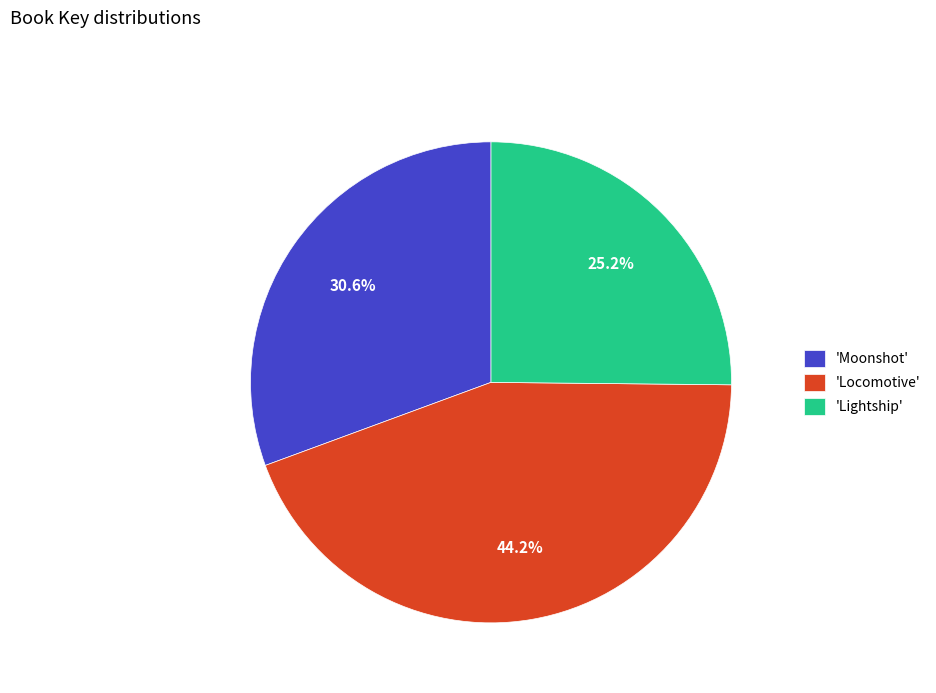

Count the number of slices in the pie.

3